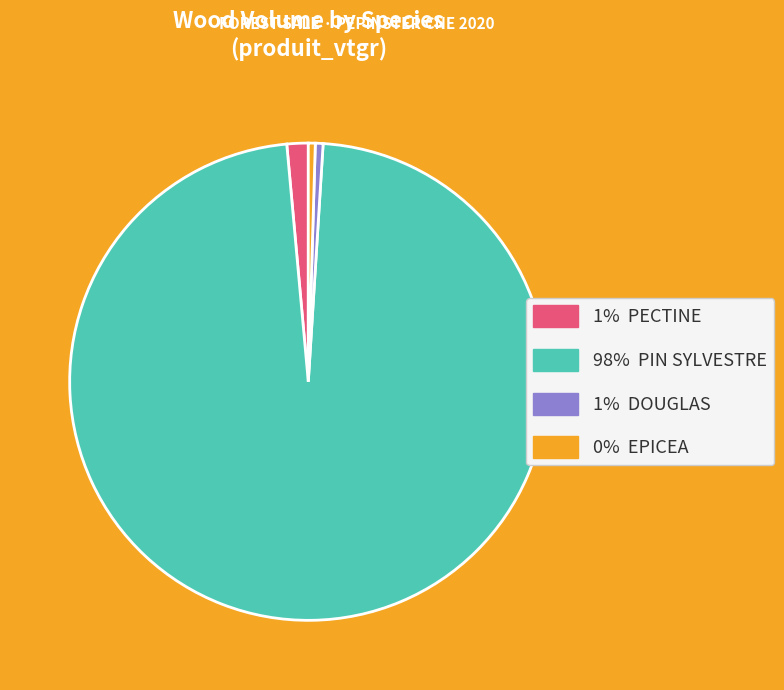

How many slices are in this pie chart?

4